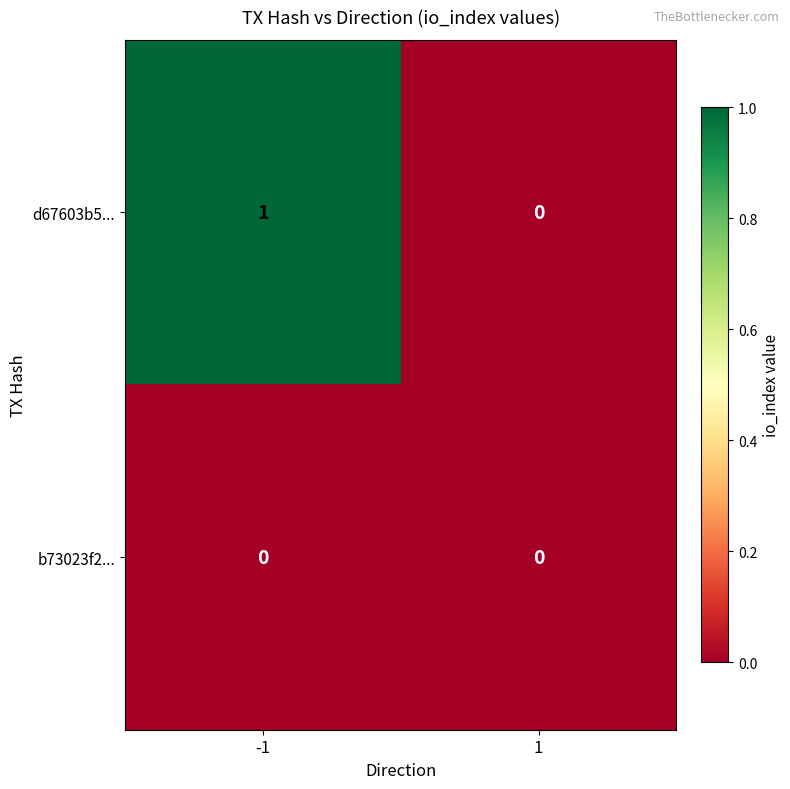

List the series in order of their overall mean, lowest first.

b73023f2..., d67603b5...